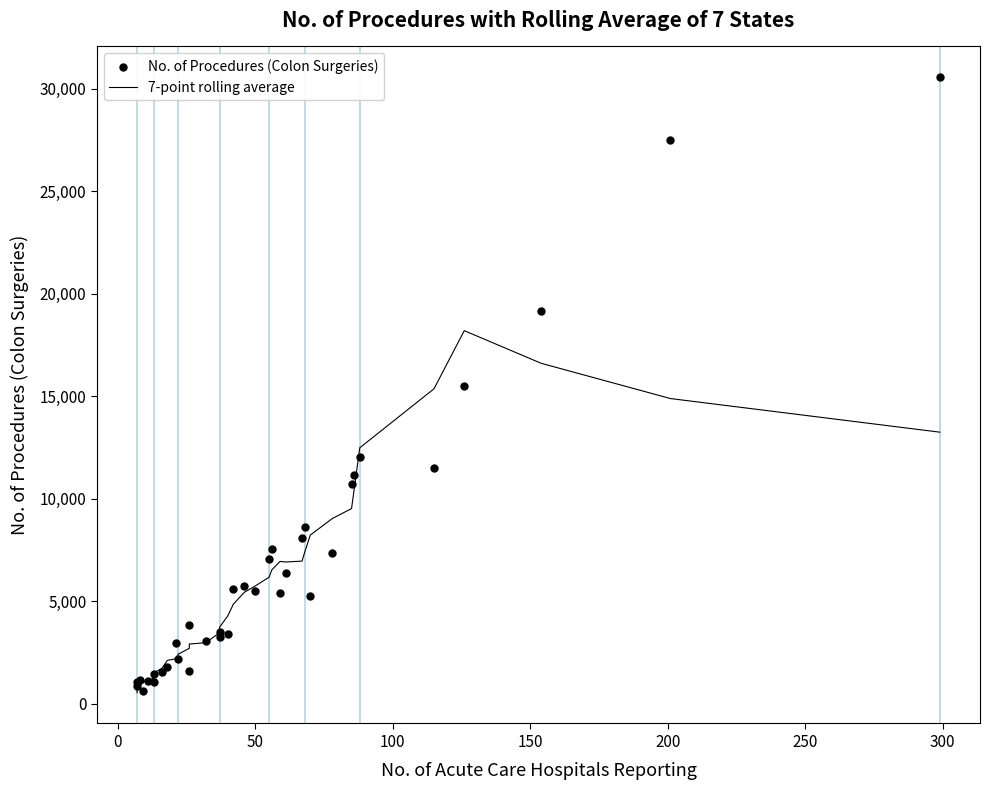

Which series has the largest Y range (max minus min)?

No. of Procedures (Colon Surgeries)